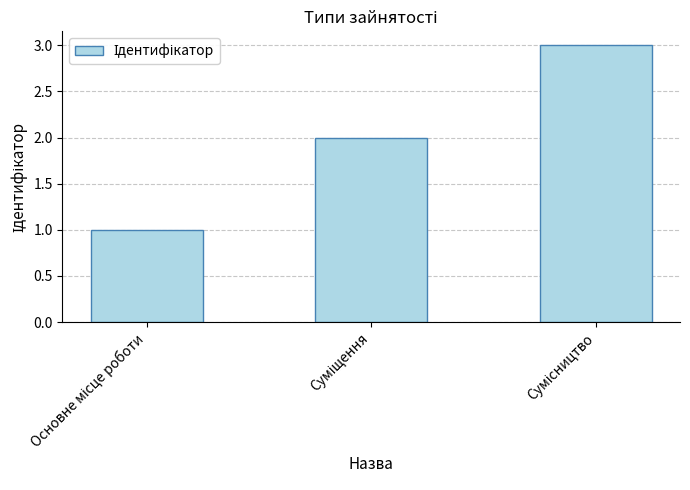

How many series are shown in this chart?

1